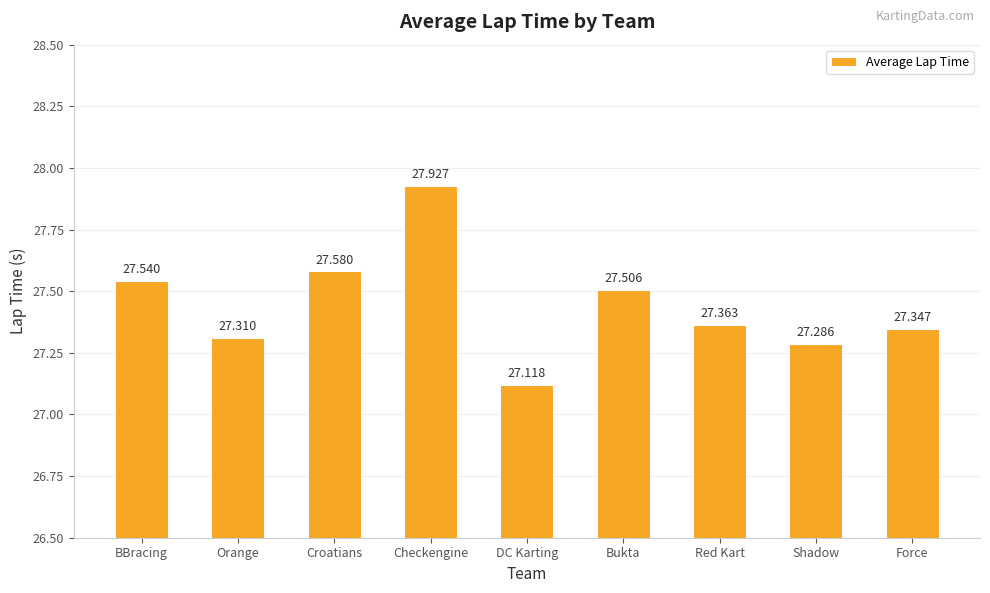

Reading left to right, transcribe all the data shown in this chart.

27.5	27.3	27.6	27.9	27.1	27.5	27.4	27.3	27.3